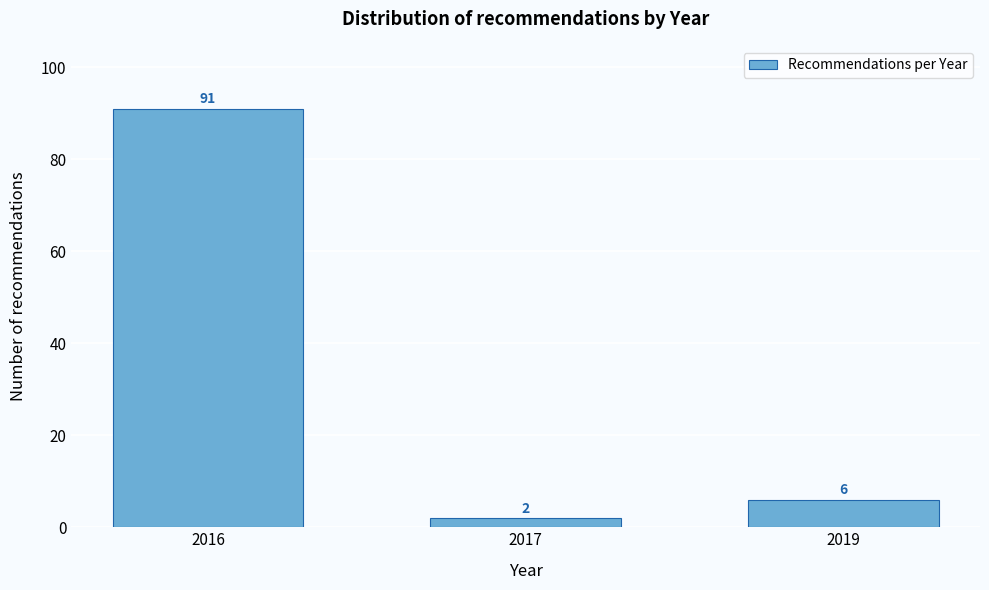

Reading right to left, extract all data points from this chart.

6	2	91